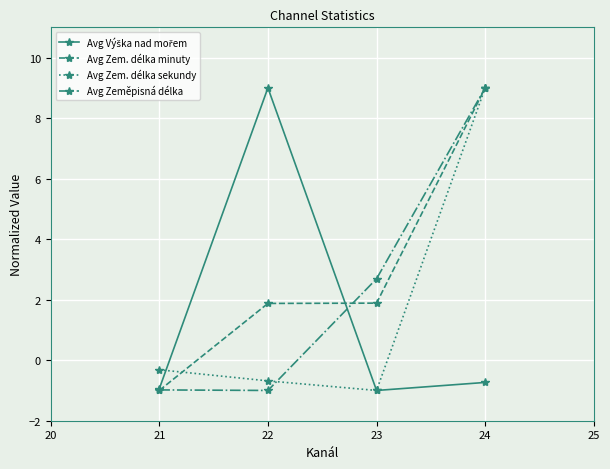

True or false: Avg Zem. délka minuty has more than 1 interior local peaks.

False